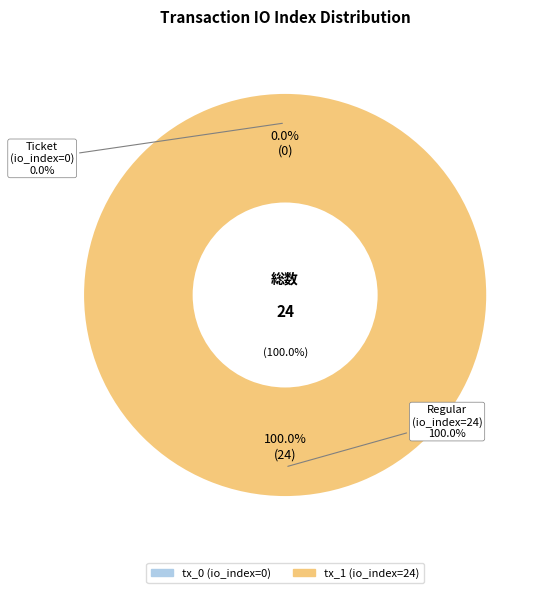

What is the largest slice in the pie chart?

tx_1 (io_index=24)